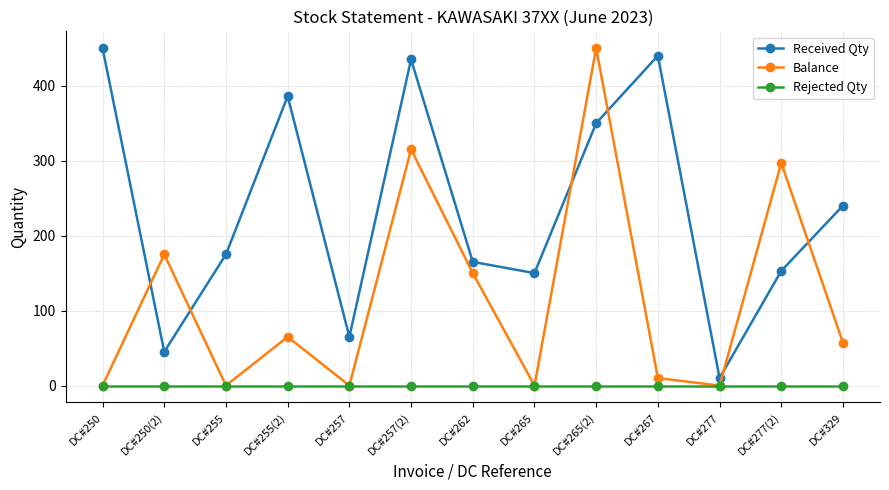

Is this an area chart (filled region under the line)?

No